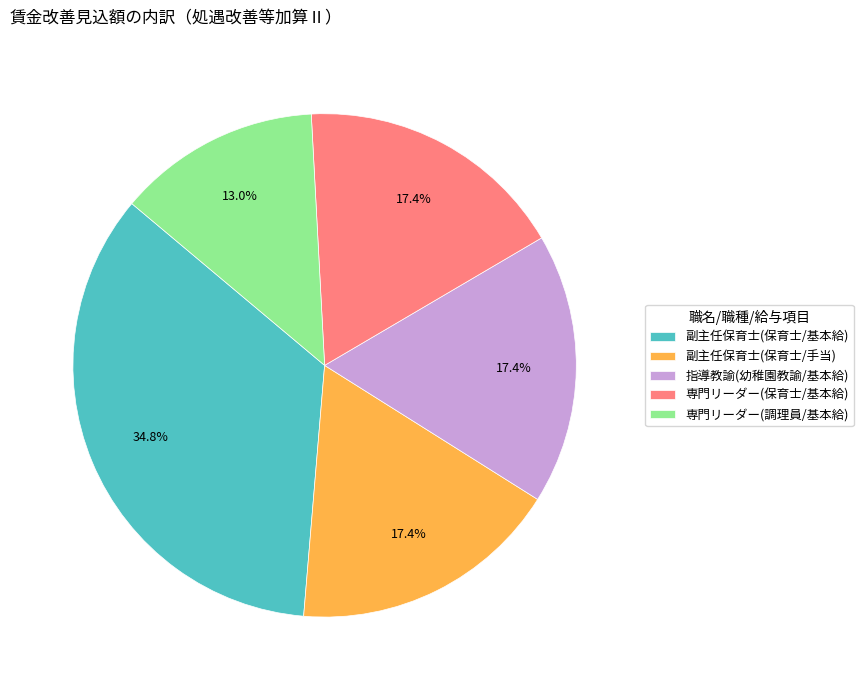

What is the ratio of the value at 副主任保育士(保育士/手当) to the value at 専門リーダー(保育士/基本給)?

1.0